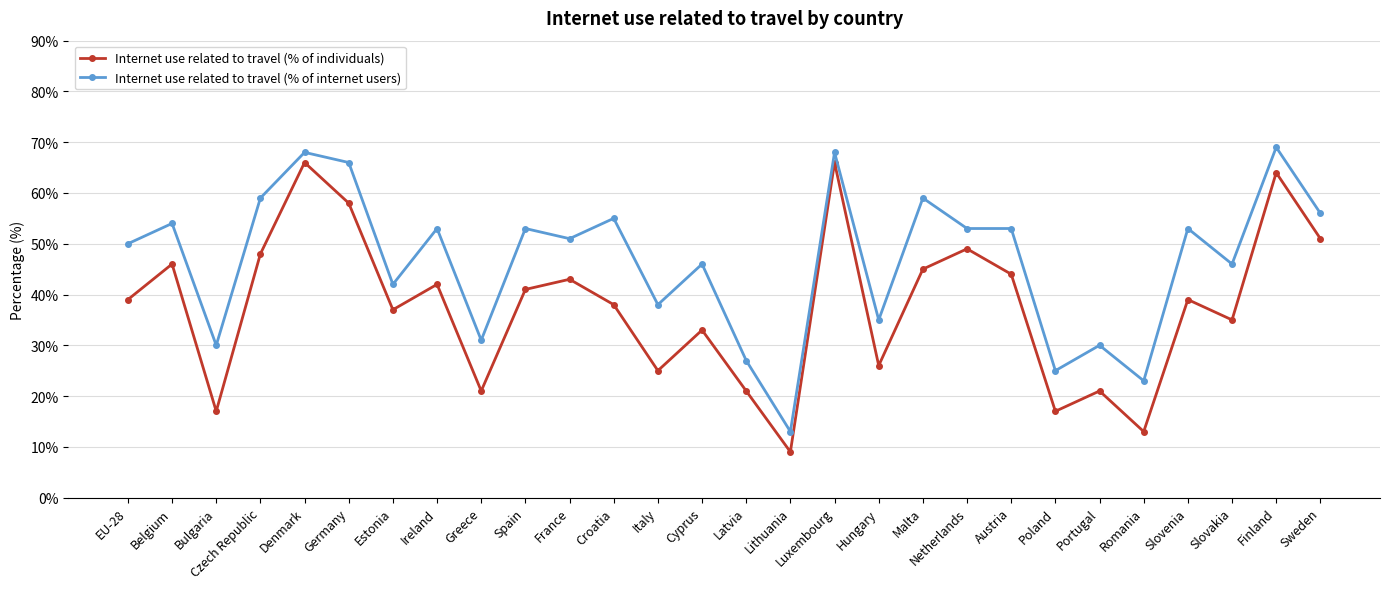

What is the difference between the maximum and minimum values in the Internet use related to travel (% of individuals) series?

57